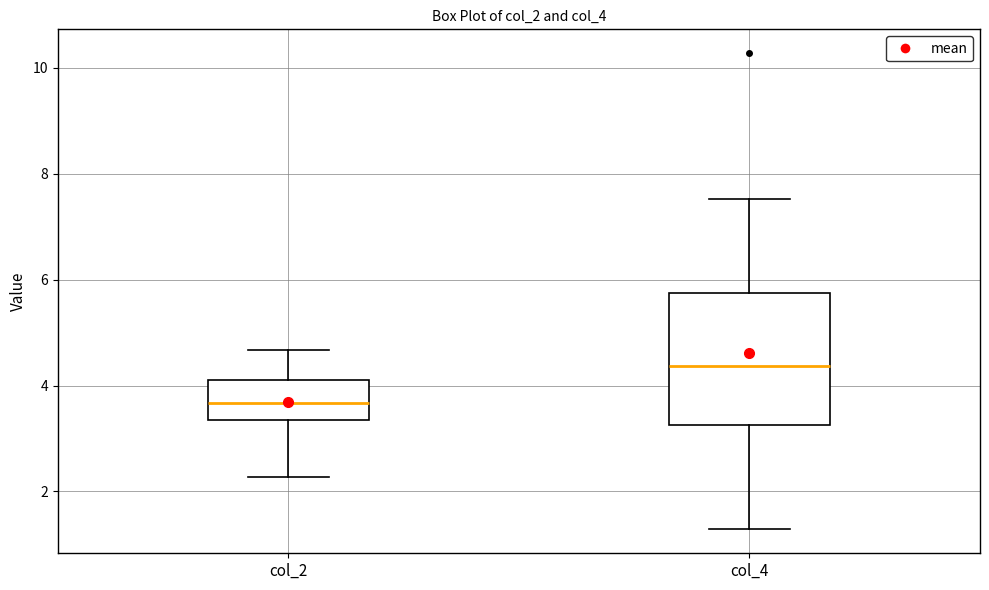

Which box has the lowest median line?

col_2